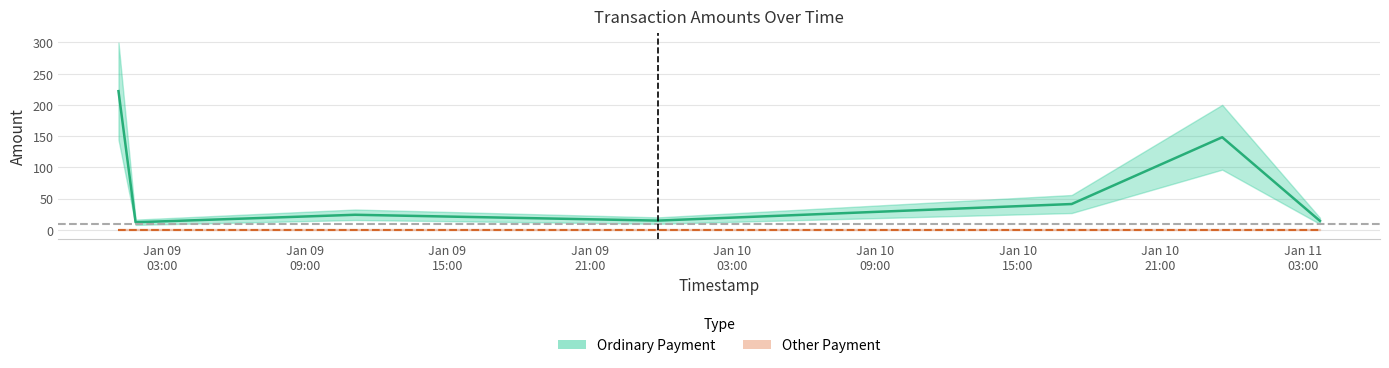

Where is the data nearest to the value 117?

2015-01-10 23:35:53